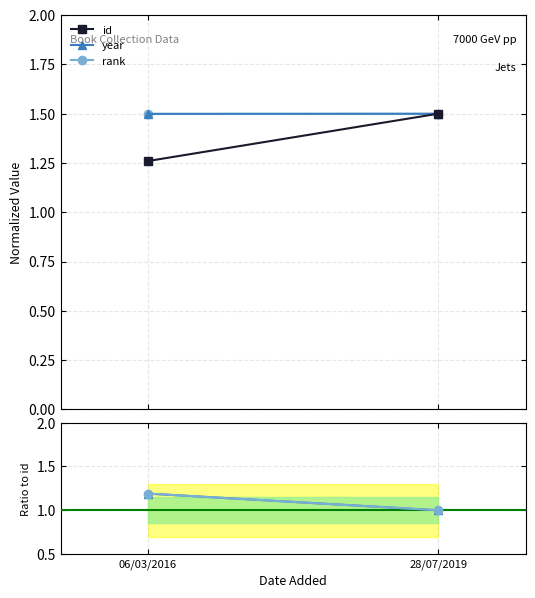

Which series has the largest total across all categories?

rank